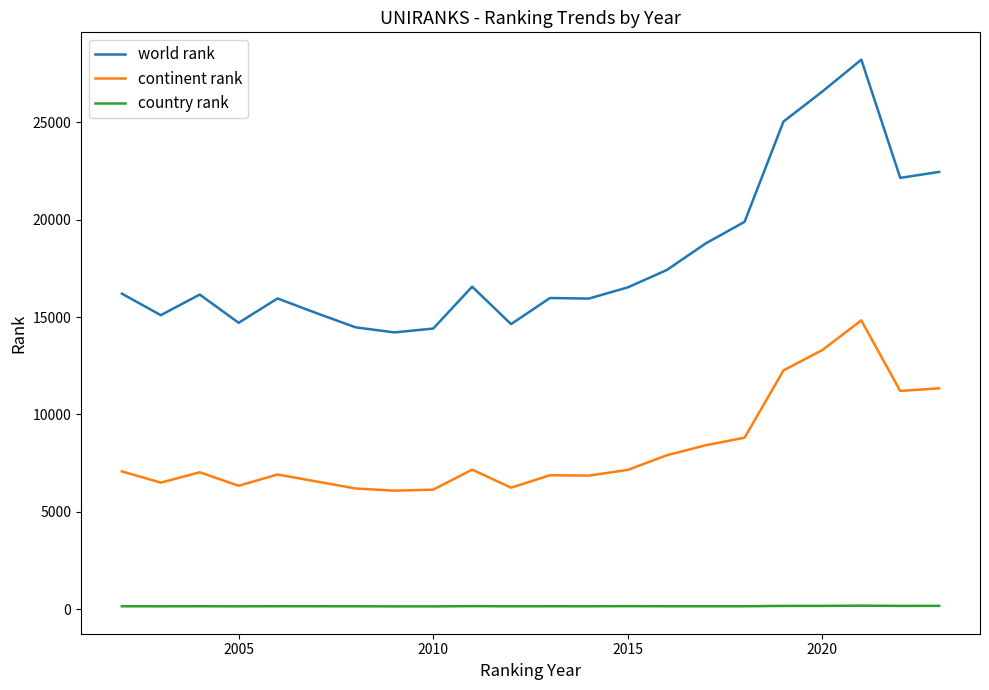

True or false: country rank and world rank intersect in this chart.

False